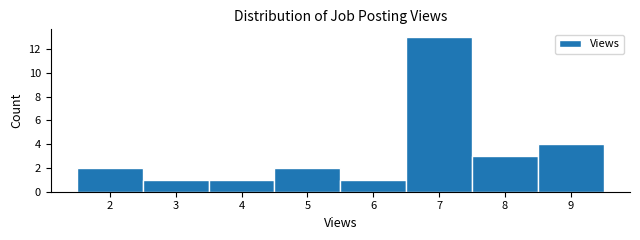

Reading left to right, transcribe this chart: for each bar, give the range it covers on the x-axis and its height. The values are not printed on the chart, so give them approximately, as read against the axis.

1.5 to 2.5: 2
2.5 to 3.5: 1
3.5 to 4.5: 1
4.5 to 5.5: 2
5.5 to 6.5: 1
6.5 to 7.5: 13
7.5 to 8.5: 3
8.5 to 9.5: 4